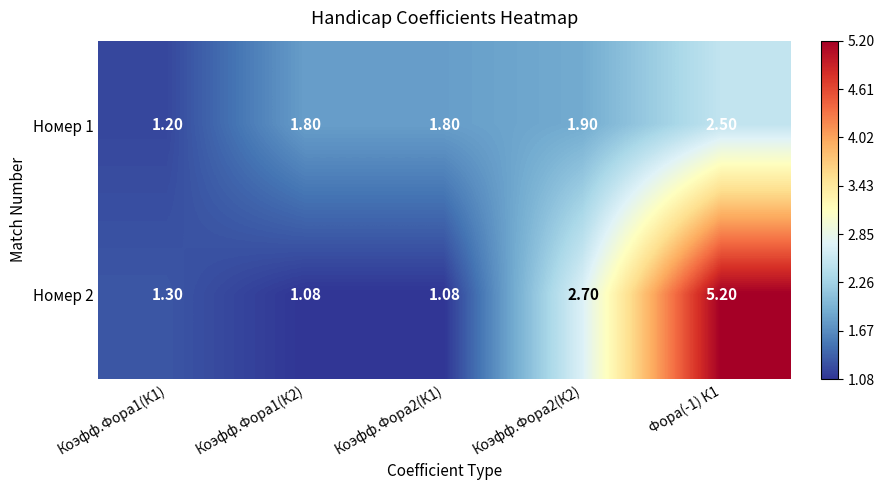

Count the number of categories in the chart.

5